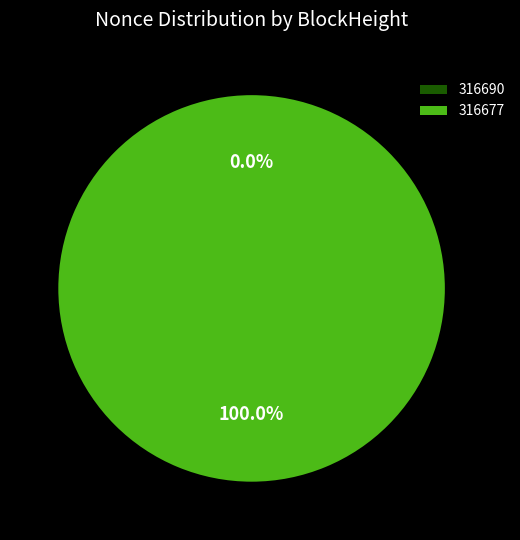

Which slice is the largest?

316677